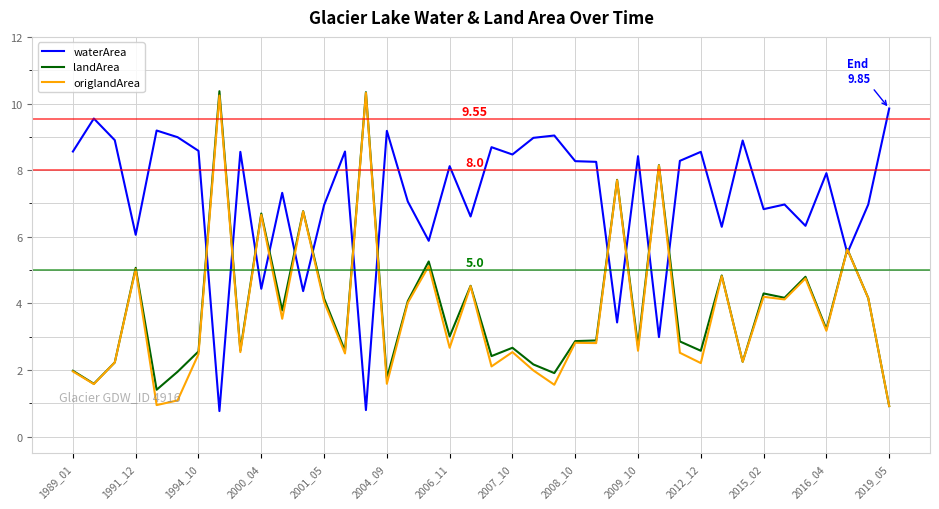

Which series has the largest total across all categories?

waterArea